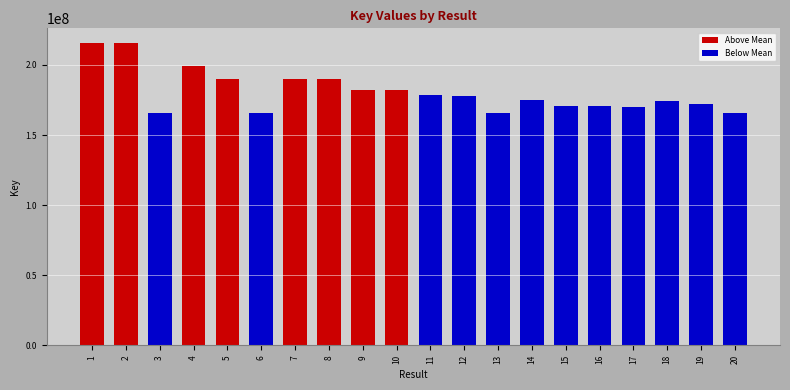

What is the difference between the values at 11 and 5?

11835170